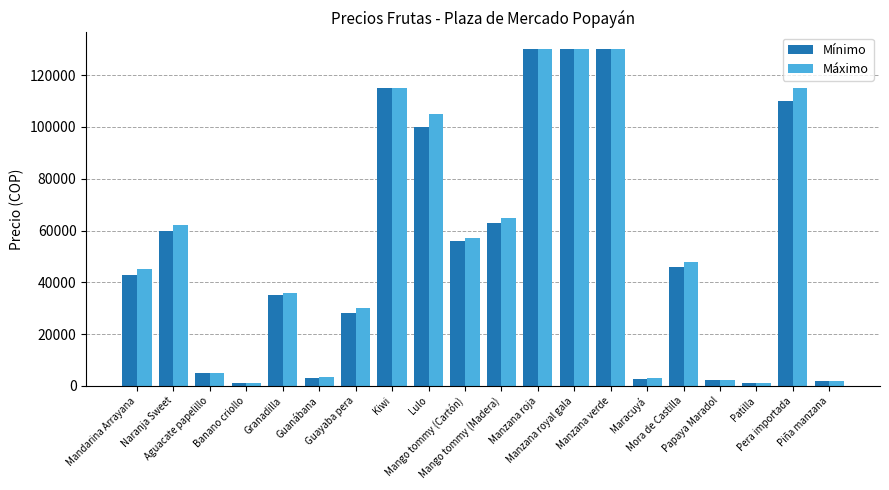

What is the spread (max minus min) of values at Banano criollo?

100